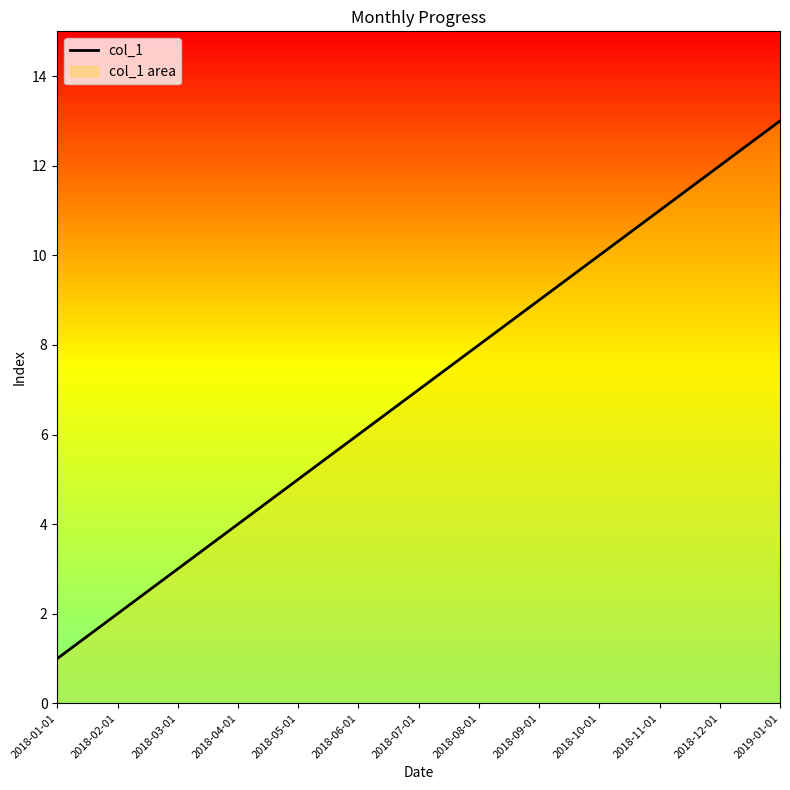

Rank the categories by value from highest to lowest.

2019-01-01, 2018-12-01, 2018-11-01, 2018-10-01, 2018-09-01, 2018-08-01, 2018-07-01, 2018-06-01, 2018-05-01, 2018-04-01, 2018-03-01, 2018-02-01, 2018-01-01